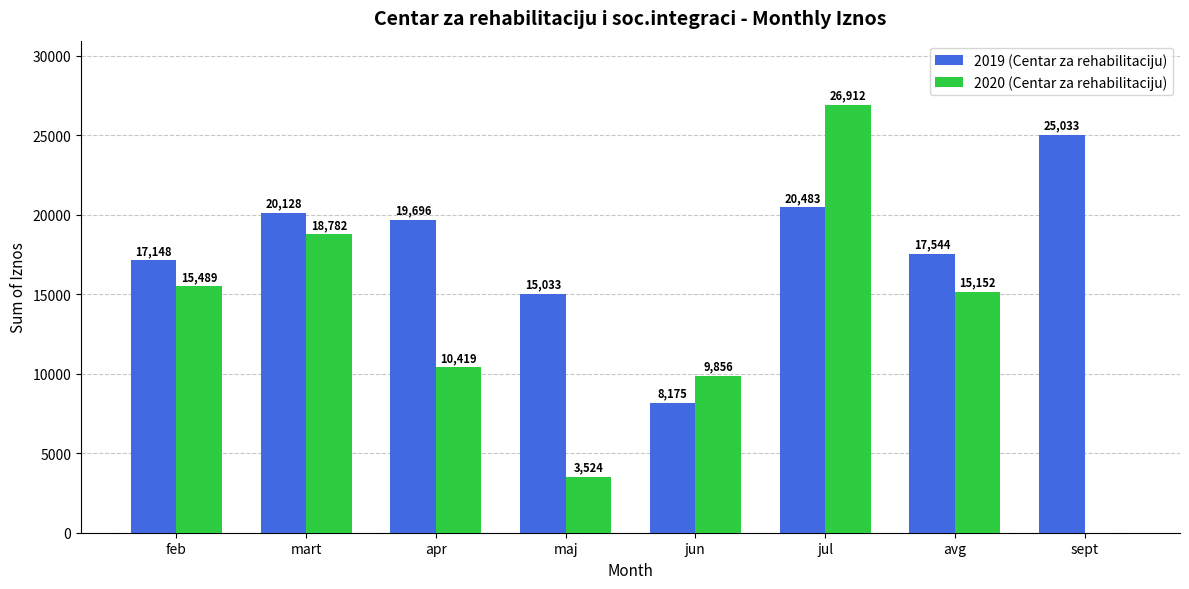

Read the 2020 (Centar za rehabilitaciju) value at feb.

15488.7